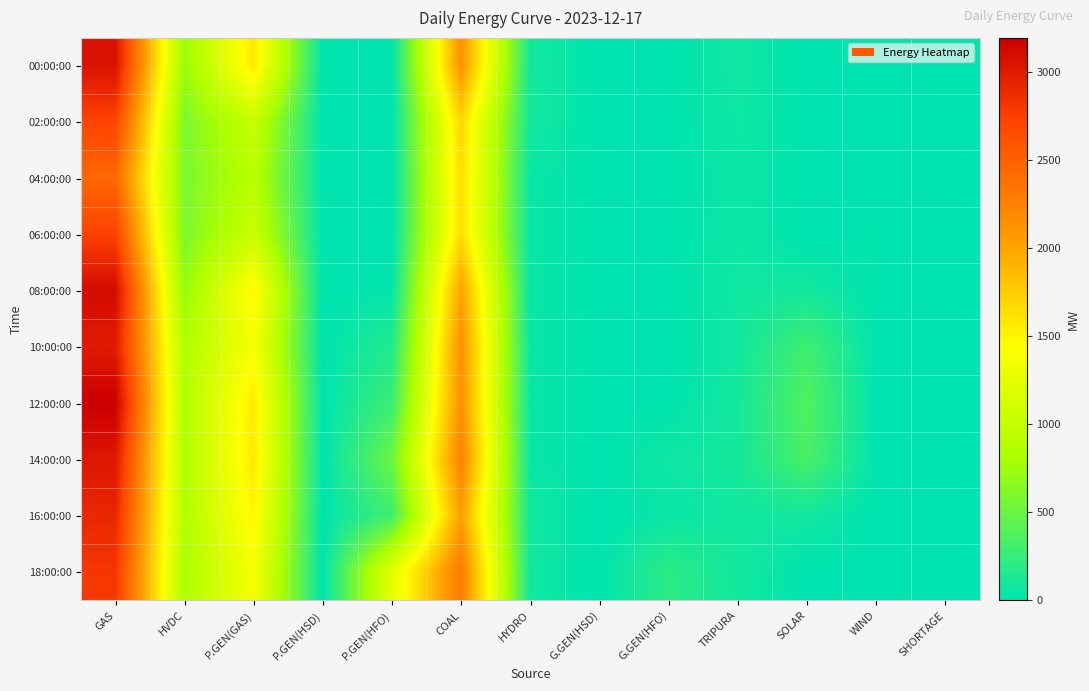

At how many categories does at least one series exceed 1803?

2